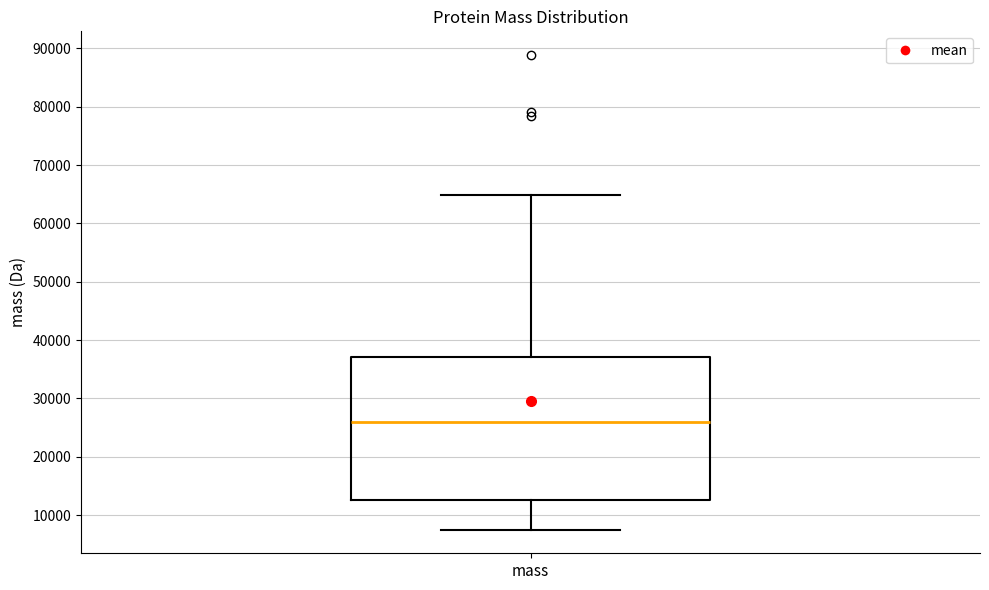

Read this box plot against the y-axis: the position of the median line, the range covered by the box, and the ends of both whiskers. The values are not printed on the chart, so give them approximately, as read against the axis.

median 26000, box 13000 to 37000, whiskers 8000 to 65000